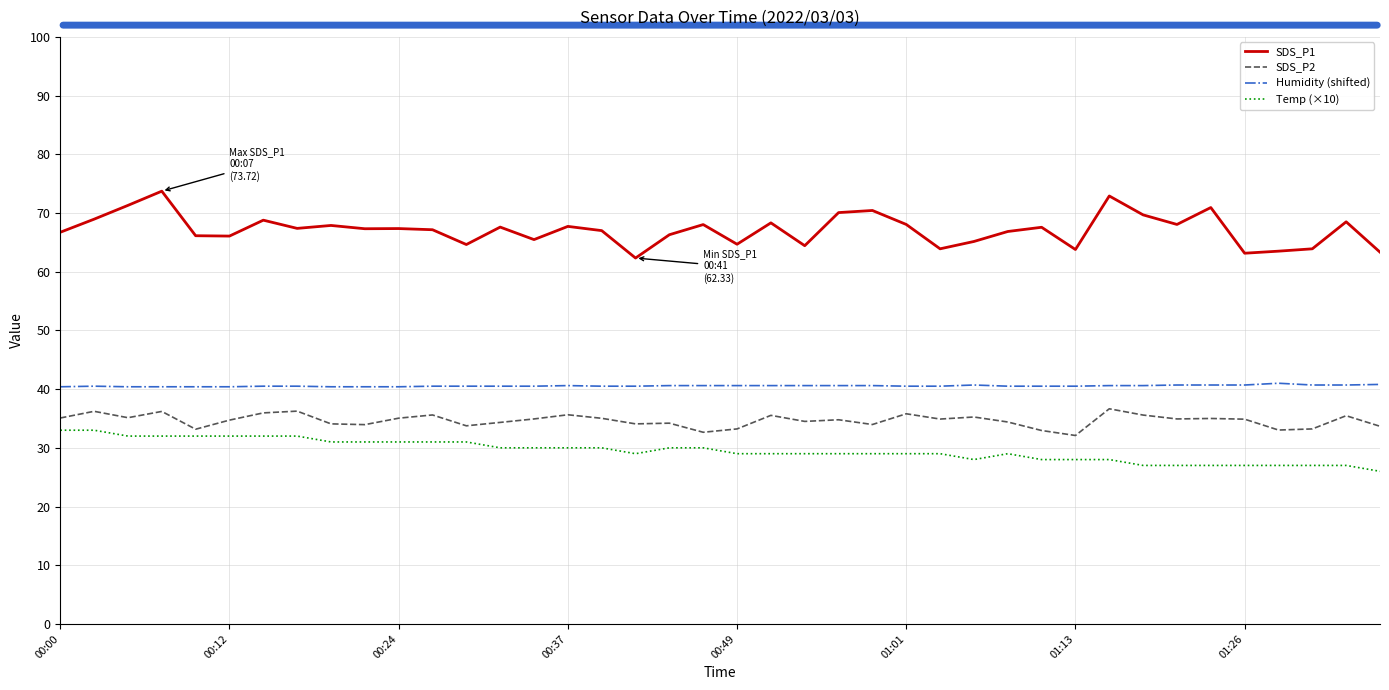

Which series has the largest total across all categories?

SDS_P1